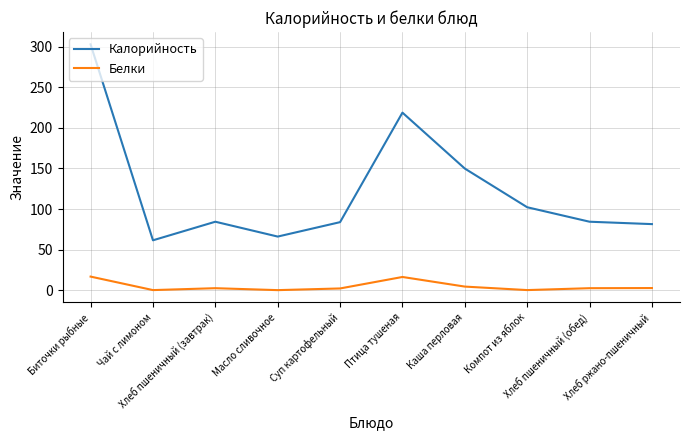

What is the average value of the Калорийность series?

123.6